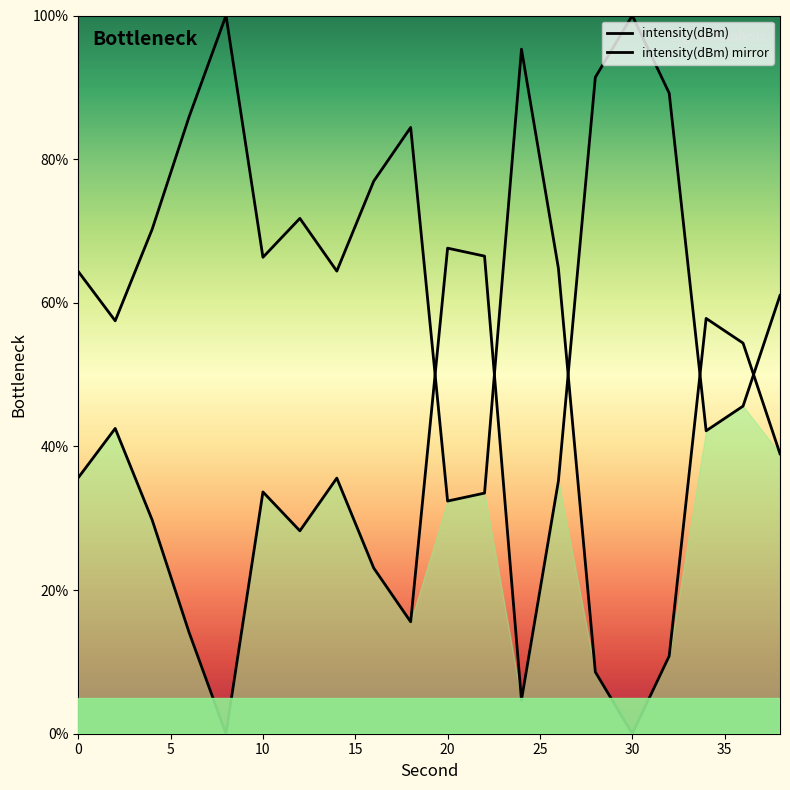

How many values in the intensity(dBm) series are below 64?

9